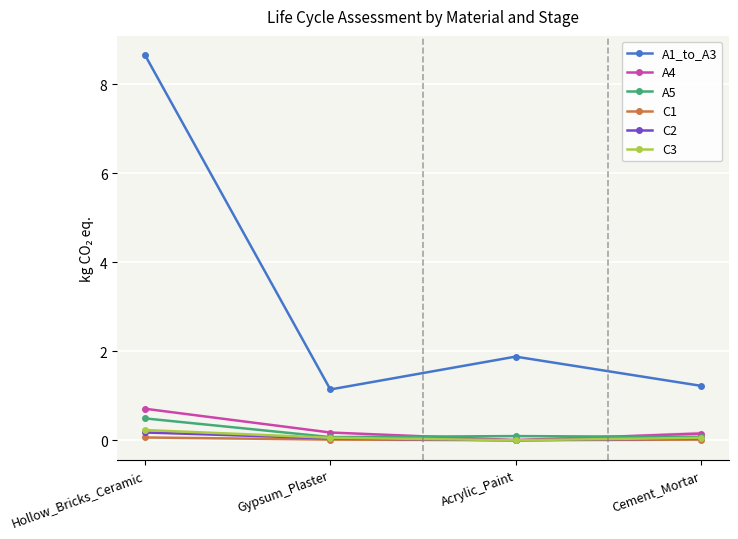

Which series has the largest range (max minus min)?

A1_to_A3